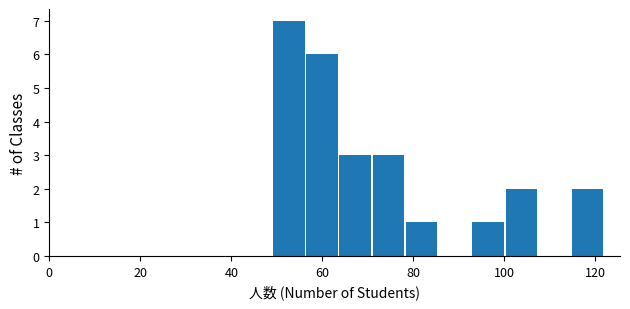

Around what value on the x-axis is the tallest bar? Give the approximate position of its centre, as read against the axis.

52